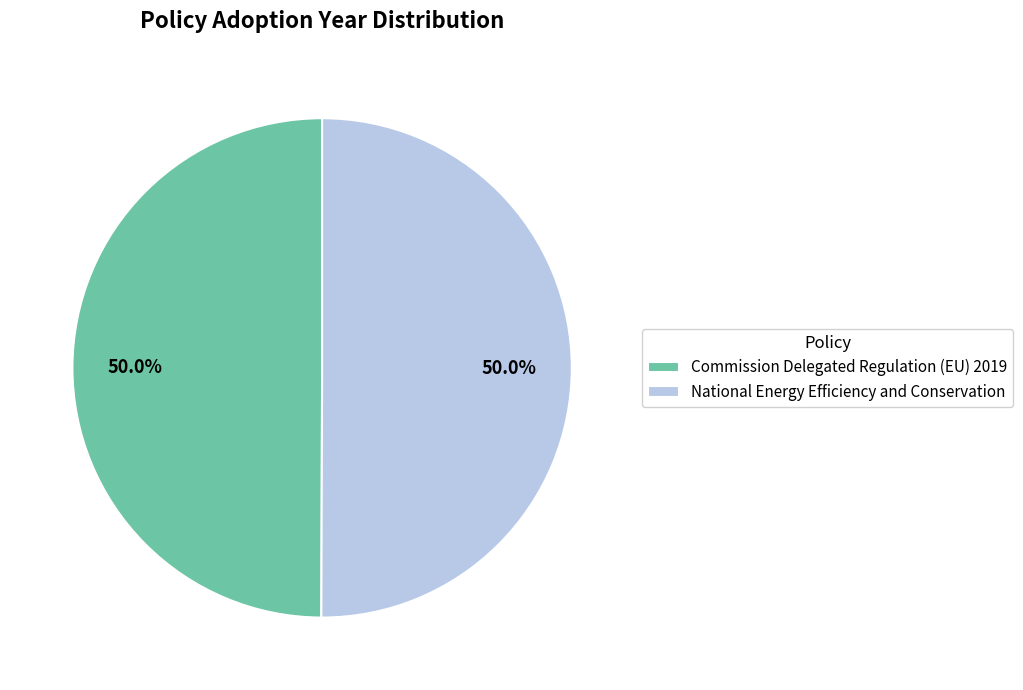

Count the number of slices in the pie.

2